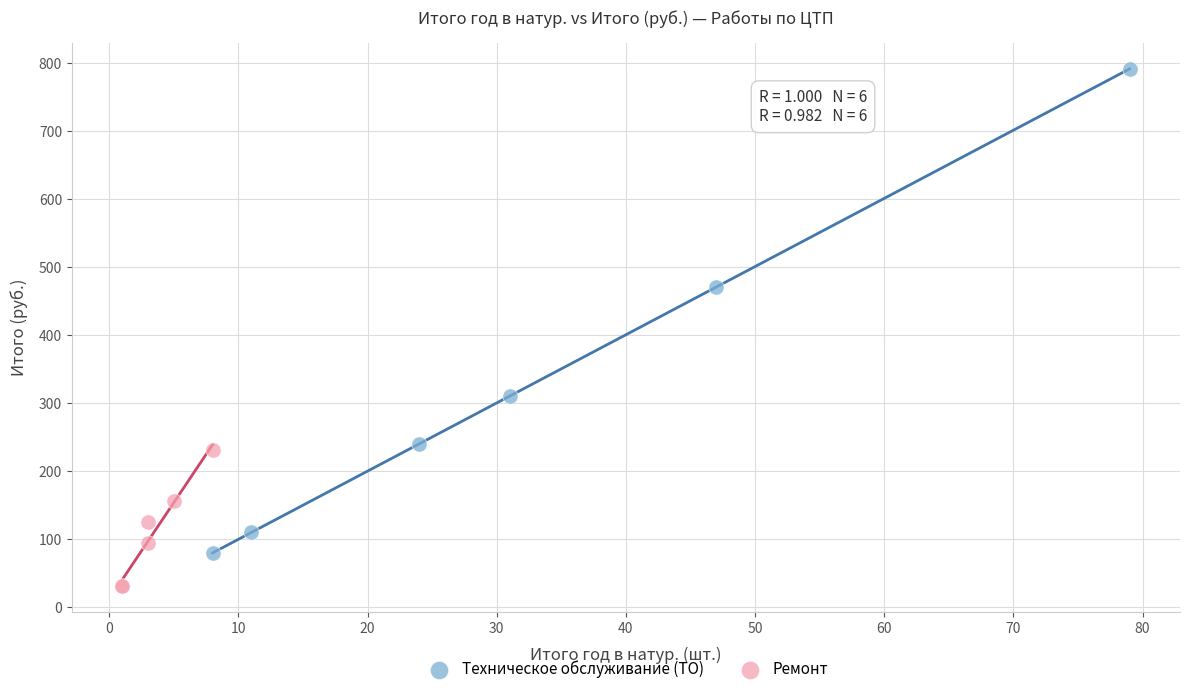

Which series reaches the maximum Y coordinate?

Техническое обслуживание (ТО)